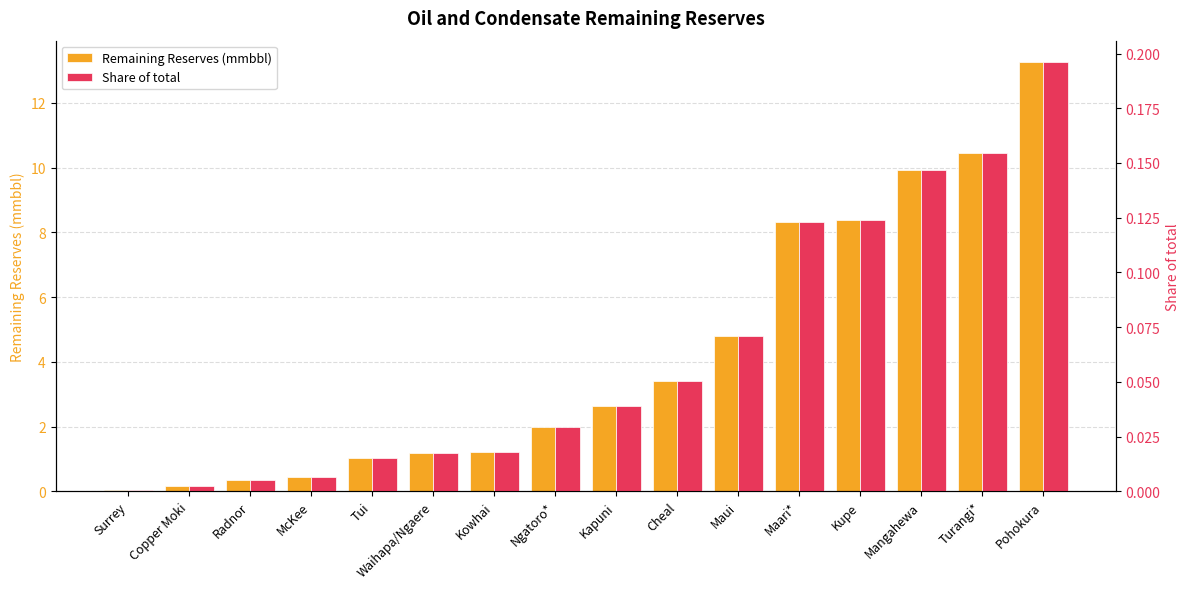

Where does the Remaining Reserves (mmbbl) series first go above 2?

Kapuni